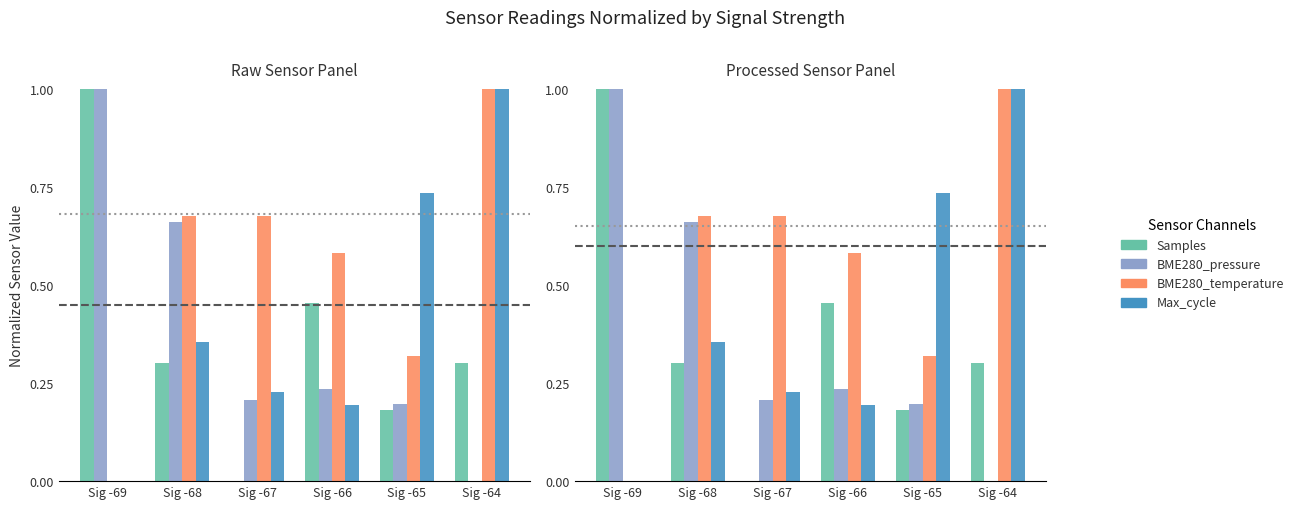

At how many categories does at least one series exceed 0?

6